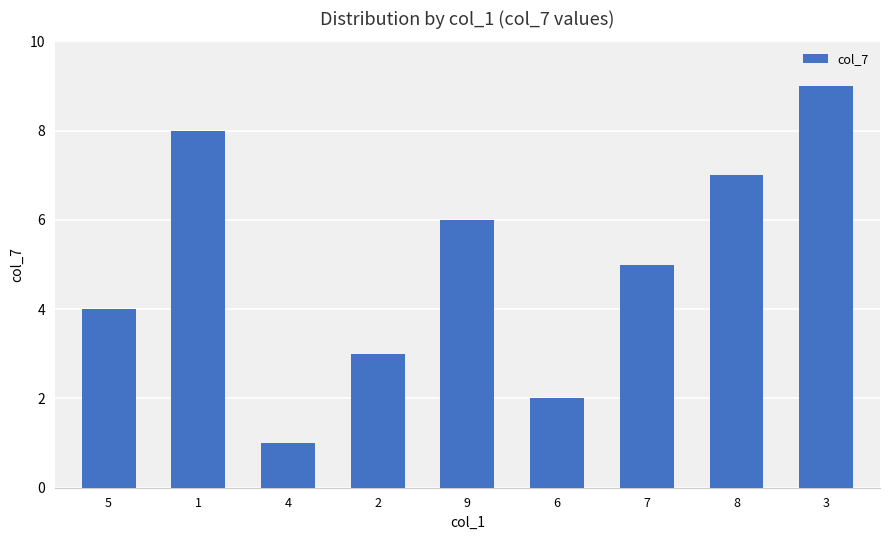

How many values are between 3 and 7?

5